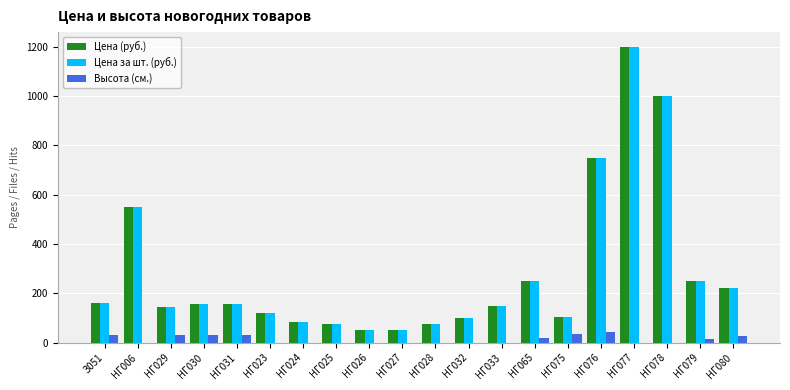

What are all the series names shown in the legend?

Цена (руб.), Цена за шт. (руб.), Высота (см.)